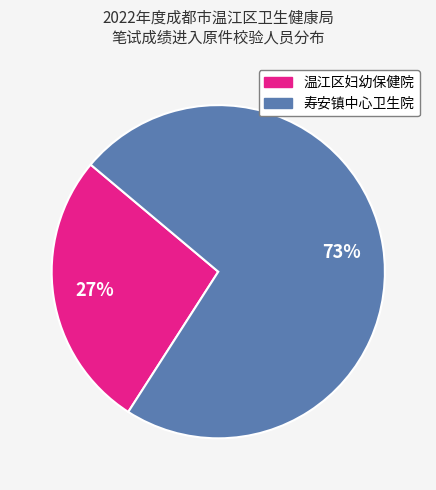

Do 寿安镇中心卫生院 and 温江区妇幼保健院 together represent more than half of the pie?

Yes